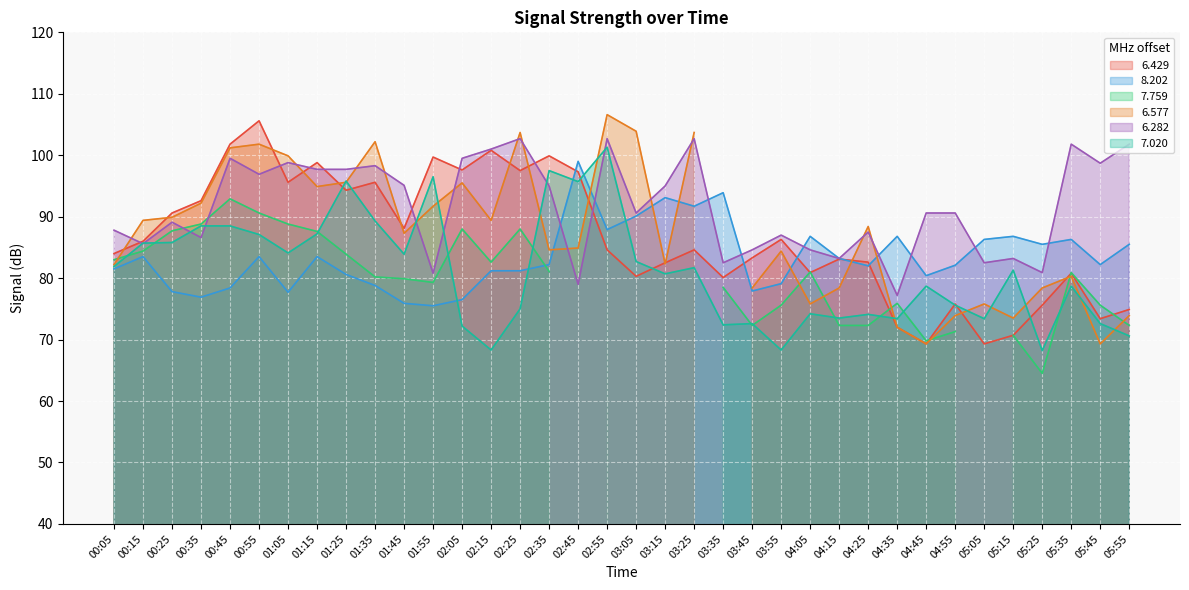

List the labels in order of 6.282 value, smallest first.

04:35, 02:45, 01:55, 05:25, 03:35, 05:05, 04:15, 05:15, 03:45, 04:05, 00:15, 00:35, 03:55, 04:25, 00:05, 00:25, 03:05, 04:45, 04:55, 02:35, 03:15, 01:45, 00:55, 01:15, 01:25, 01:35, 05:45, 01:05, 00:45, 02:05, 02:15, 05:35, 05:55, 02:25, 02:55, 03:25